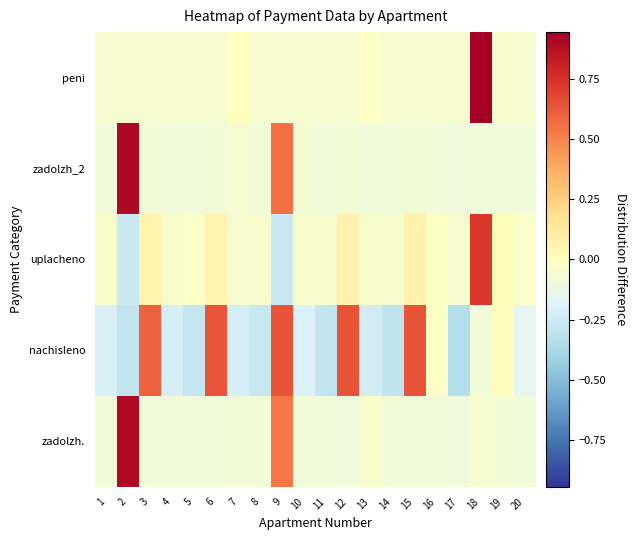

Reading left to right, extract all data points from this chart.

zadolzh.: 1=-0.1	2=0.9	3=-0.1	4=-0.1	5=-0.1	6=-0.1	7=-0.1	8=-0.1	9=0.5	10=-0.1	11=-0.1	12=-0.1	13=-0.0	14=-0.1	15=-0.1	16=-0.1	17=-0.1	18=-0.0	19=-0.1	20=-0.1
nachisleno: 1=-0.2	2=-0.3	3=0.6	4=-0.2	5=-0.3	6=0.6	7=-0.2	8=-0.3	9=0.6	10=-0.2	11=-0.3	12=0.6	13=-0.2	14=-0.3	15=0.6	16=-0.0	17=-0.4	18=-0.1	19=0.0	20=-0.2
uplacheno: 1=-0.0	2=-0.3	3=0.1	4=-0.0	5=-0.0	6=0.1	7=-0.1	8=-0.0	9=-0.3	10=-0.0	11=-0.0	12=0.1	13=-0.0	14=-0.1	15=0.1	16=-0.0	17=-0.1	18=0.7	19=0.0	20=-0.0
zadolzh_2: 1=-0.1	2=0.9	3=-0.1	4=-0.1	5=-0.1	6=-0.1	7=-0.1	8=-0.1	9=0.6	10=-0.1	11=-0.1	12=-0.1	13=-0.1	14=-0.1	15=-0.1	16=-0.1	17=-0.1	18=-0.1	19=-0.1	20=-0.1
peni: 1=-0.1	2=-0.1	3=-0.1	4=-0.1	5=-0.1	6=-0.1	7=0.0	8=-0.1	9=-0.1	10=-0.0	11=-0.1	12=-0.1	13=-0.0	14=-0.1	15=-0.1	16=-0.1	17=-0.1	18=0.9	19=-0.0	20=-0.1